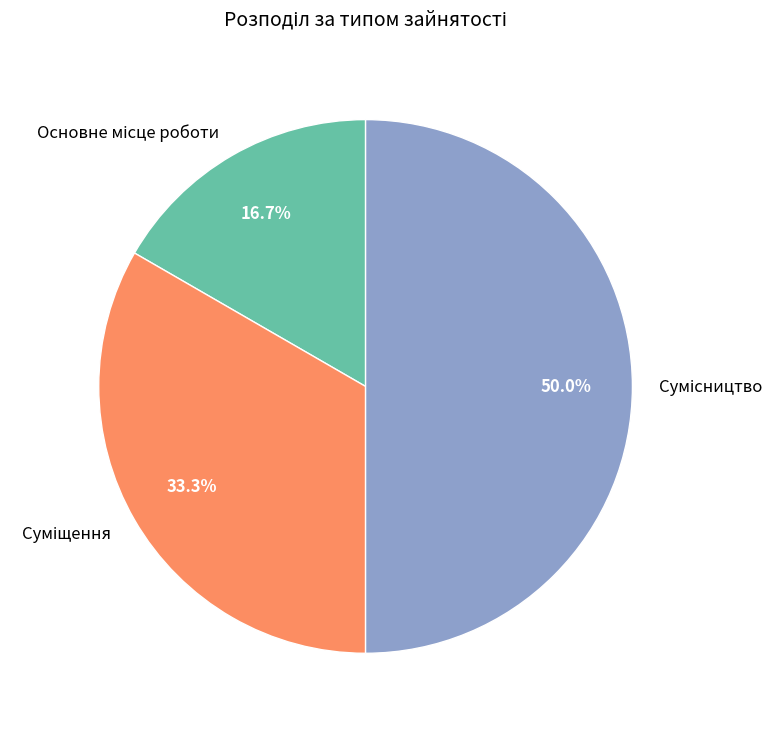

Is it true that Основне місце роботи is 9% of the pie?

False